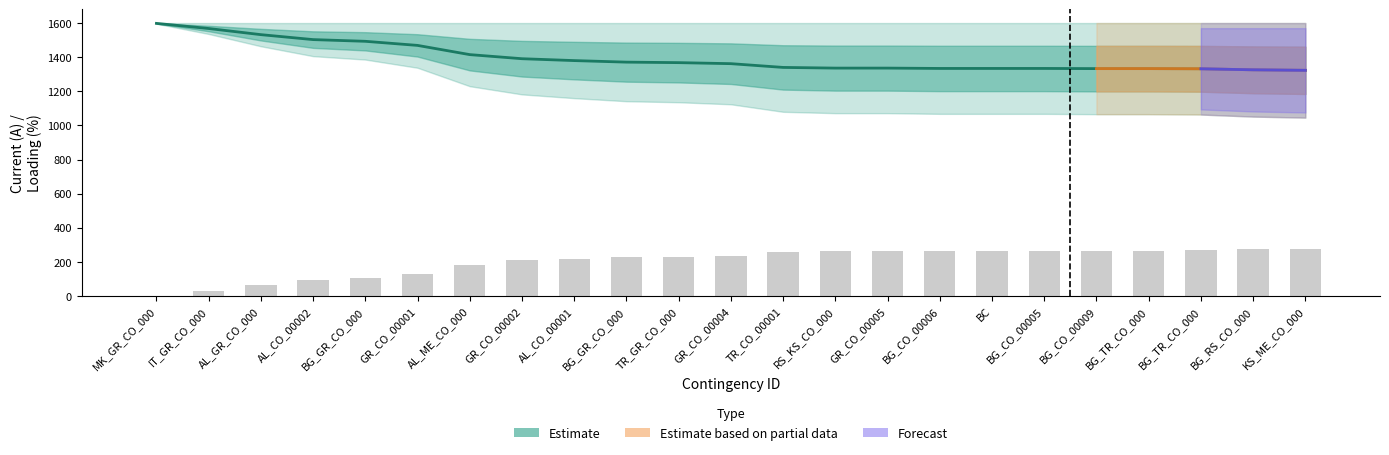

What value does the Loading series have at BG_CO_00009?

267